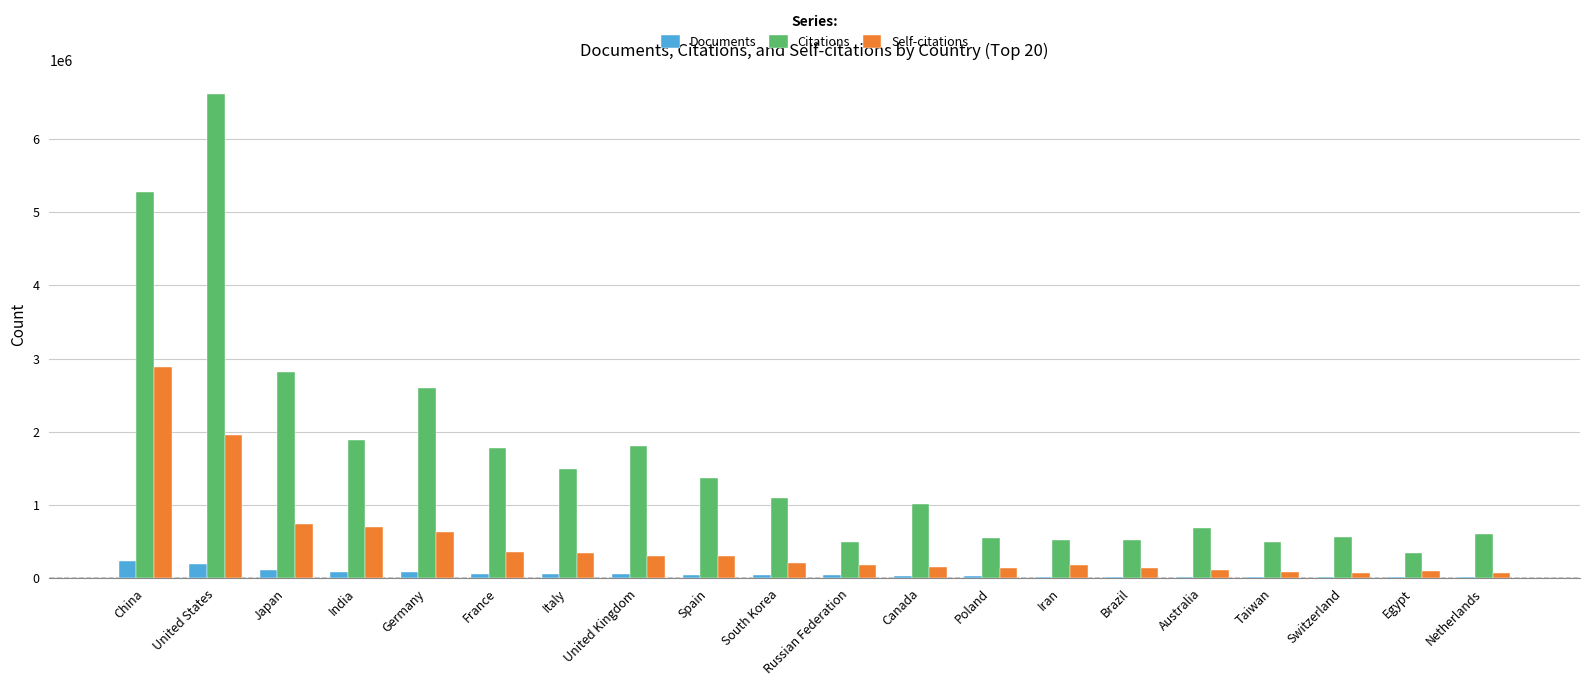

Is the value of Citations at Poland greater than the value of Documents at Japan?

Yes